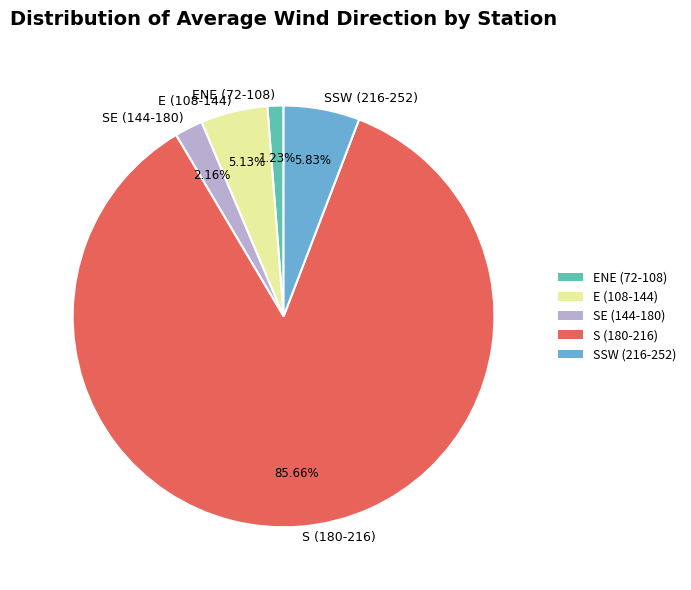

What is the smallest slice in the pie chart?

ENE (72-108)